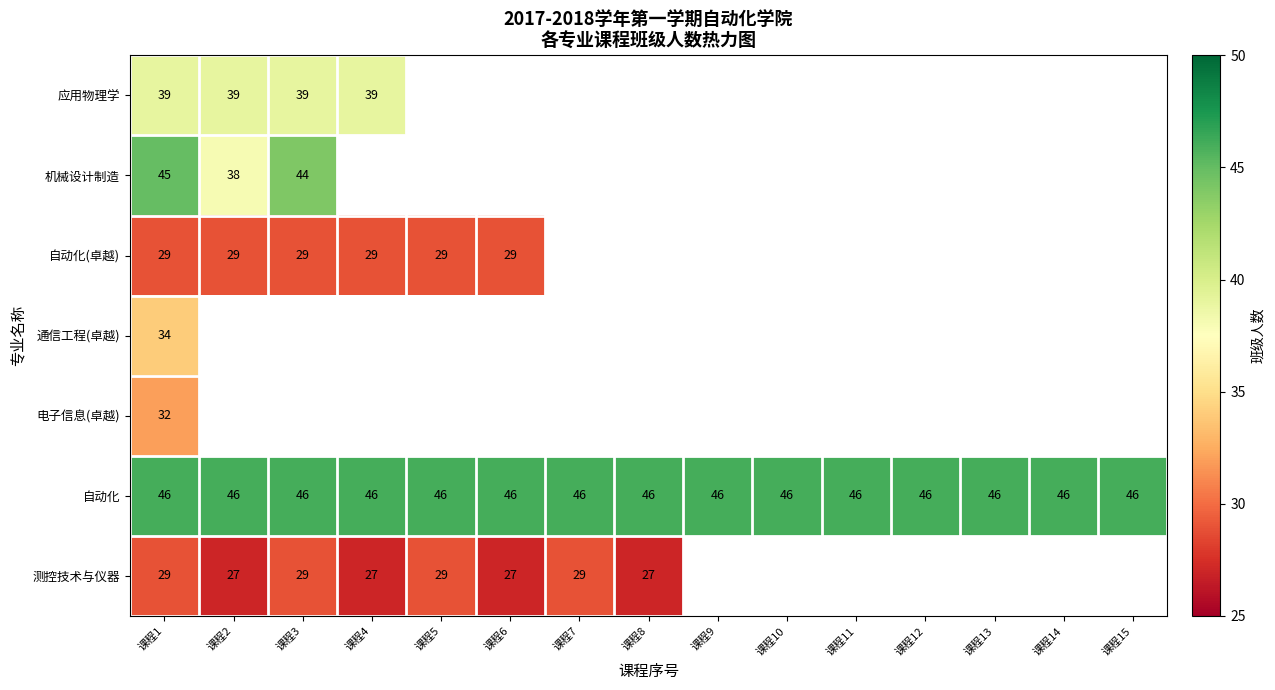

The 机械设计制造 series shows 68 at 课程1. True or false?

False